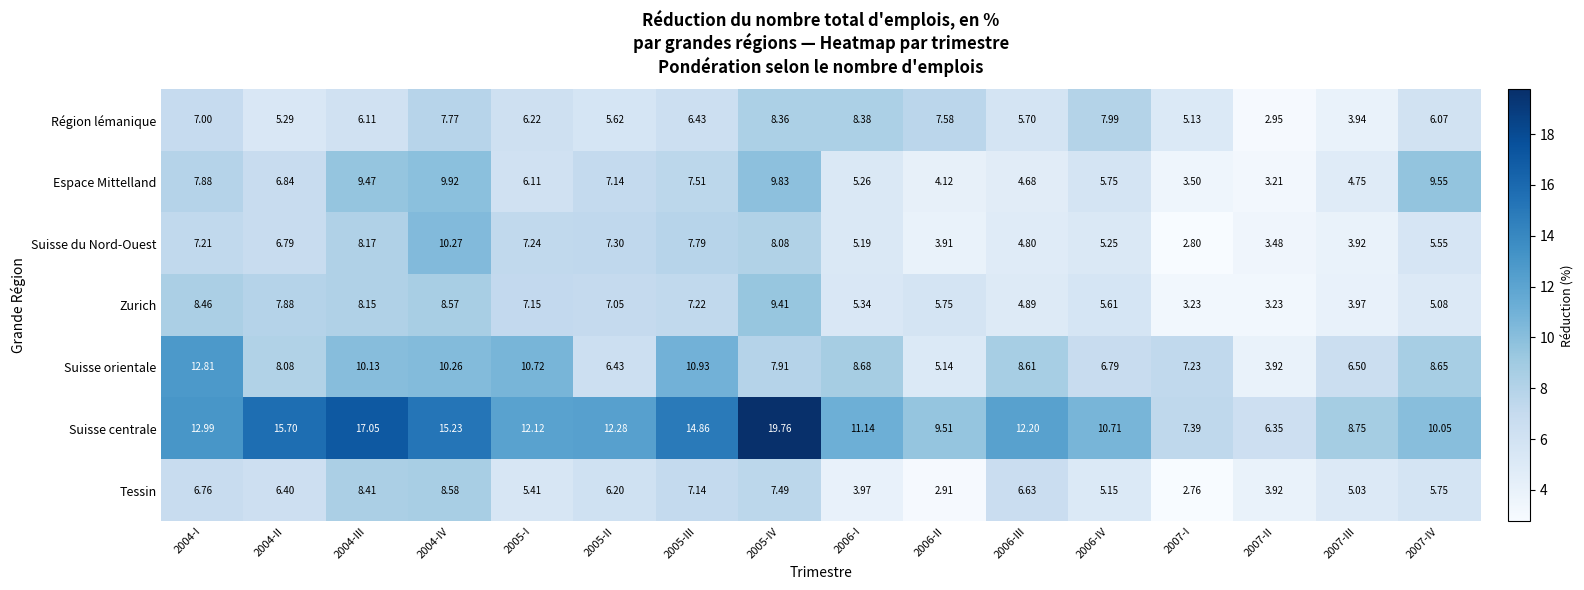

Which series has the largest range (max minus min)?

Suisse centrale